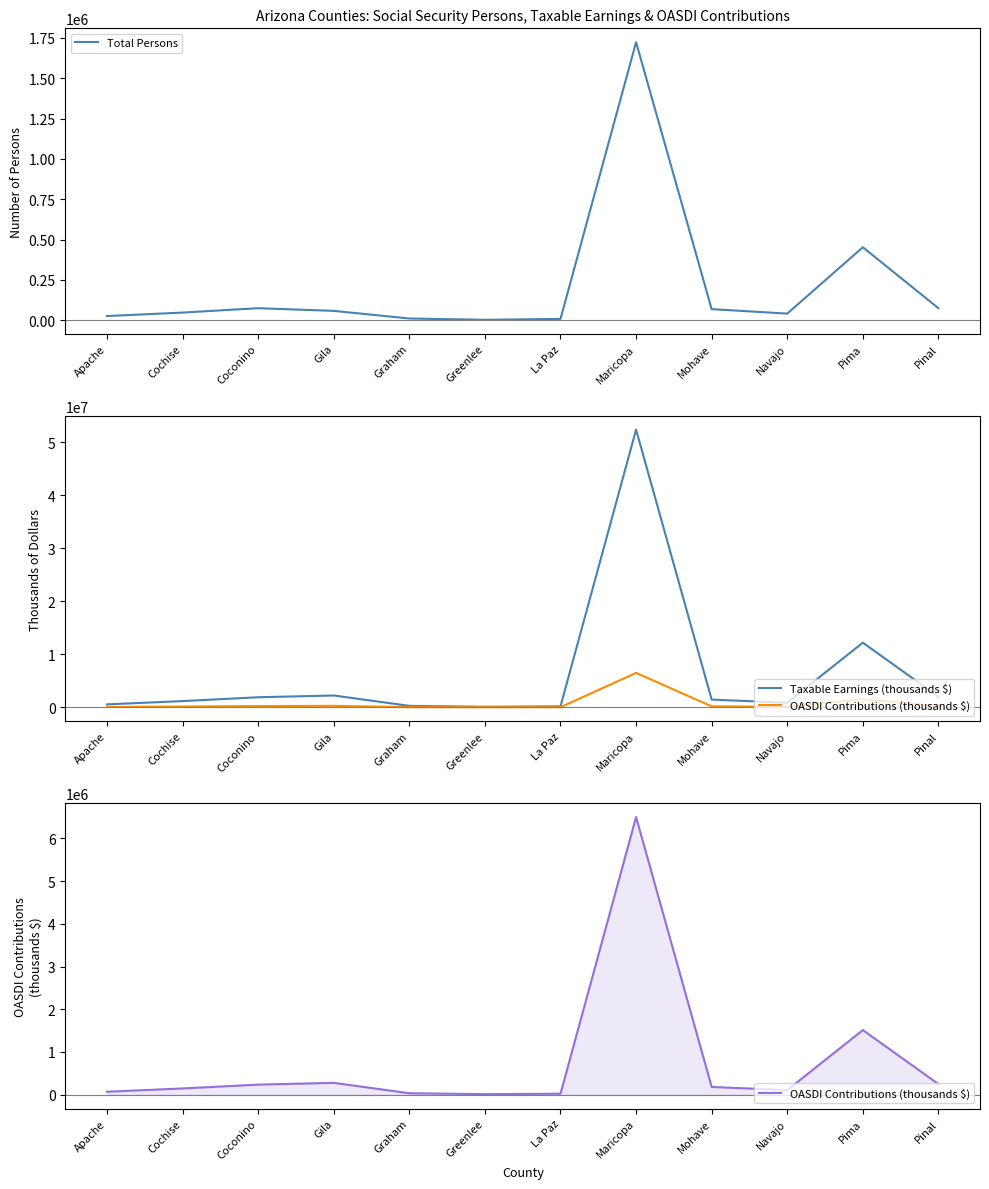

What position from the left is Greenlee?

6